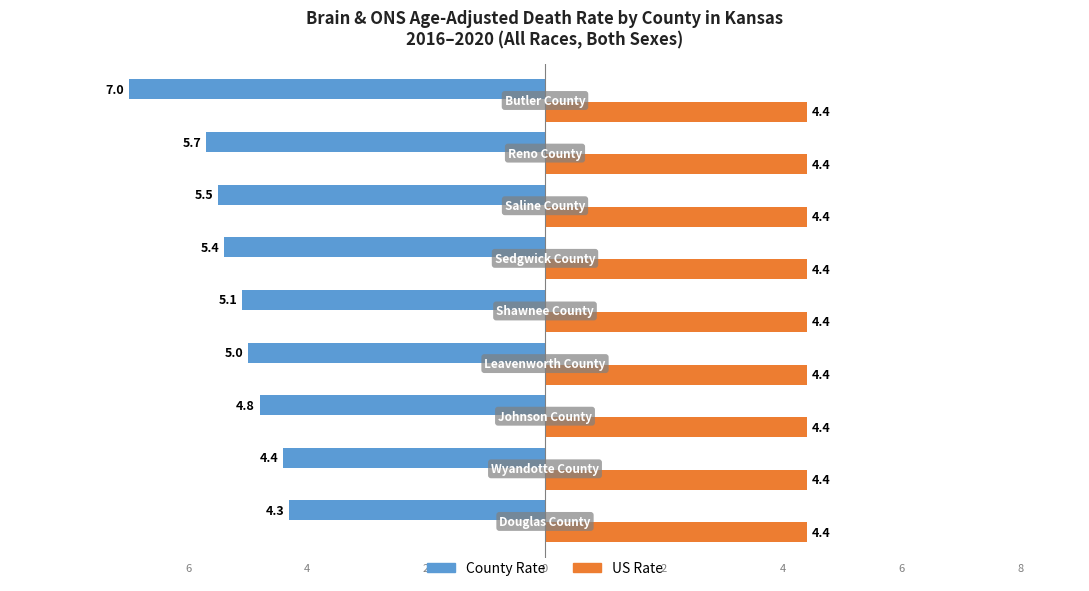

Reading right to left, transcribe all the data shown in this chart.

County Rate: -7.0	-5.7	-5.5	-5.4	-5.1	-5.0	-4.8	-4.4	-4.3
US Rate: 0.4	0.4	0.4	0.4	0.4	0.4	0.4	0.4	0.4